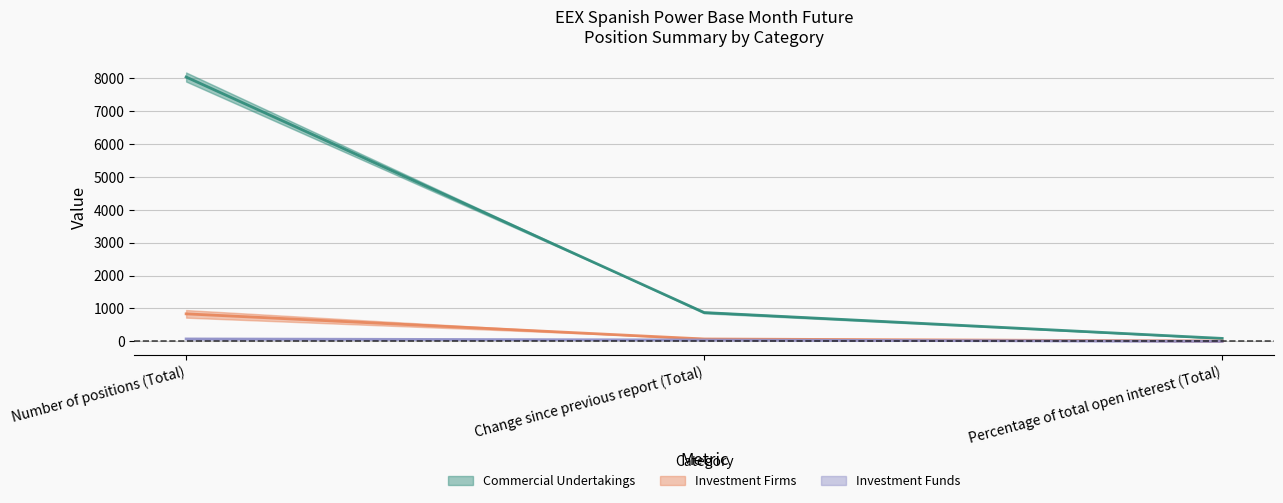

How many data points in Commercial Undertakings Long are above 876?

2